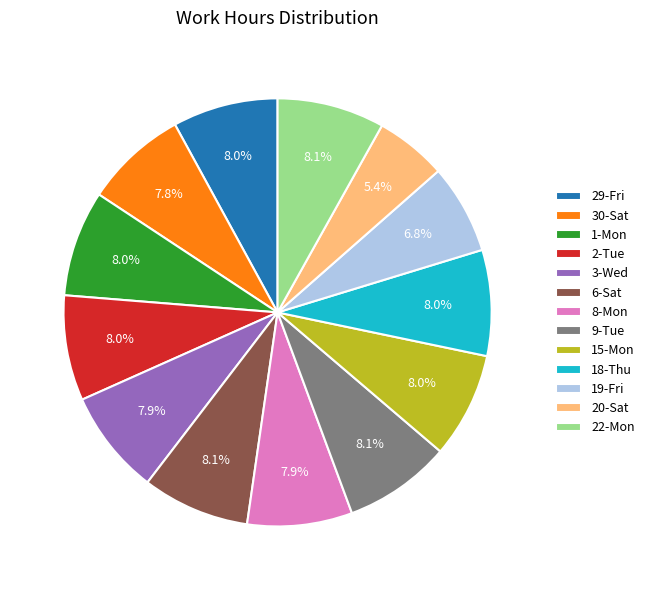

Does 3-Wed represent more than half of the total?

No